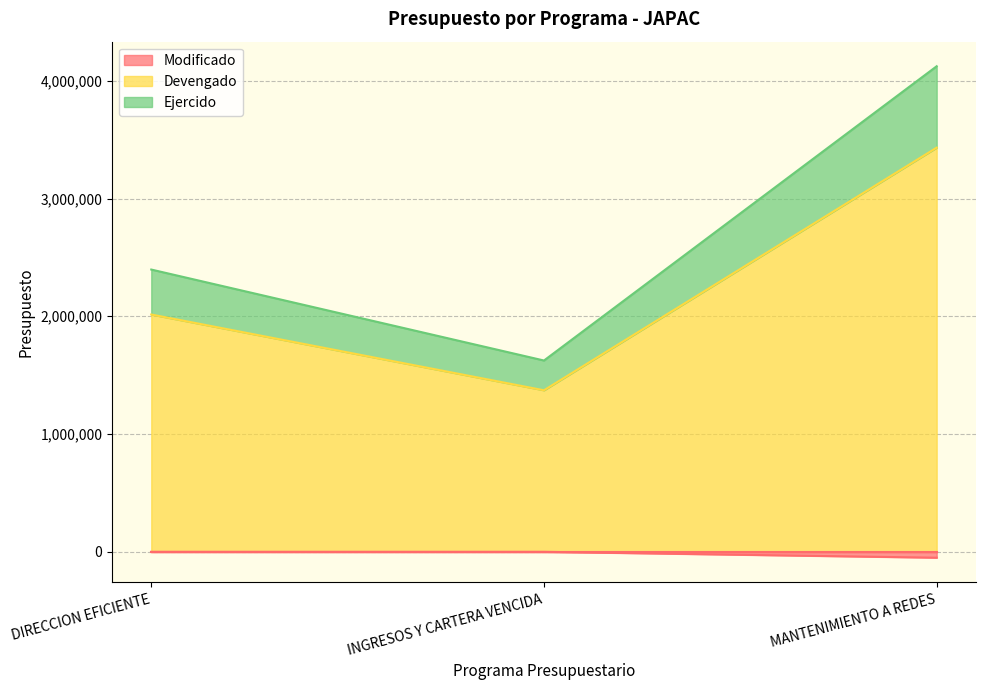

The Devengado series shows 2015257.5 at DIRECCION EFICIENTE. True or false?

True